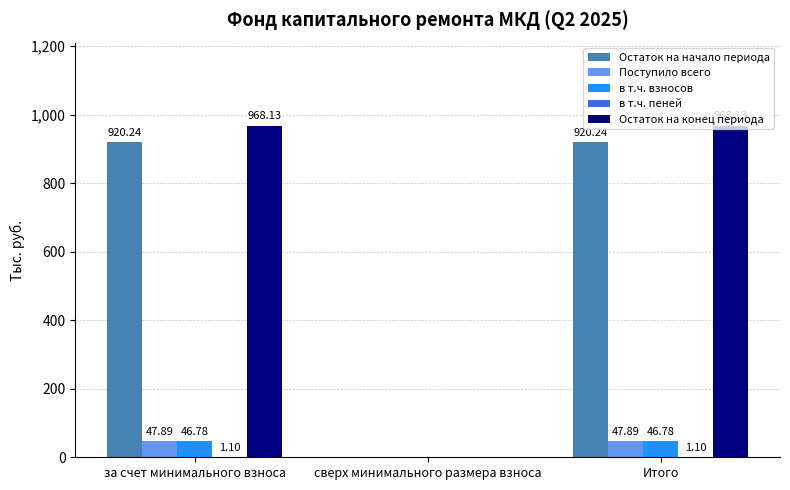

At which label does Остаток на начало периода first exceed 920?

за счет минимального взноса